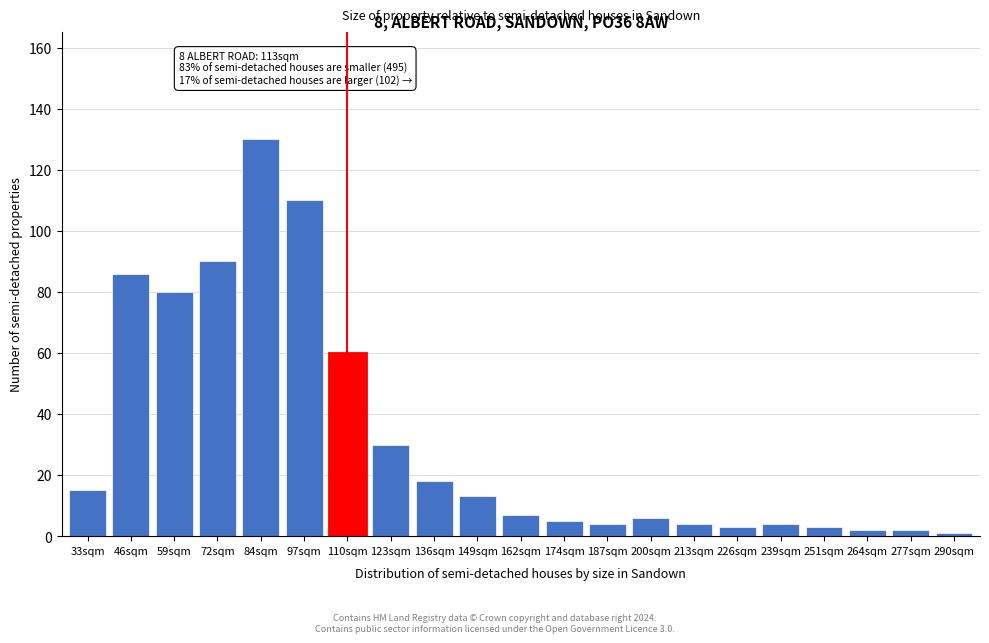

Reading left to right, extract all data points from this chart.

33sqm=15	46sqm=86	59sqm=80	72sqm=90	84sqm=130	97sqm=110	110sqm=60	123sqm=30	136sqm=18	149sqm=13	162sqm=7	174sqm=5	187sqm=4	200sqm=6	213sqm=4	226sqm=3	239sqm=4	251sqm=3	264sqm=2	277sqm=2	290sqm=1